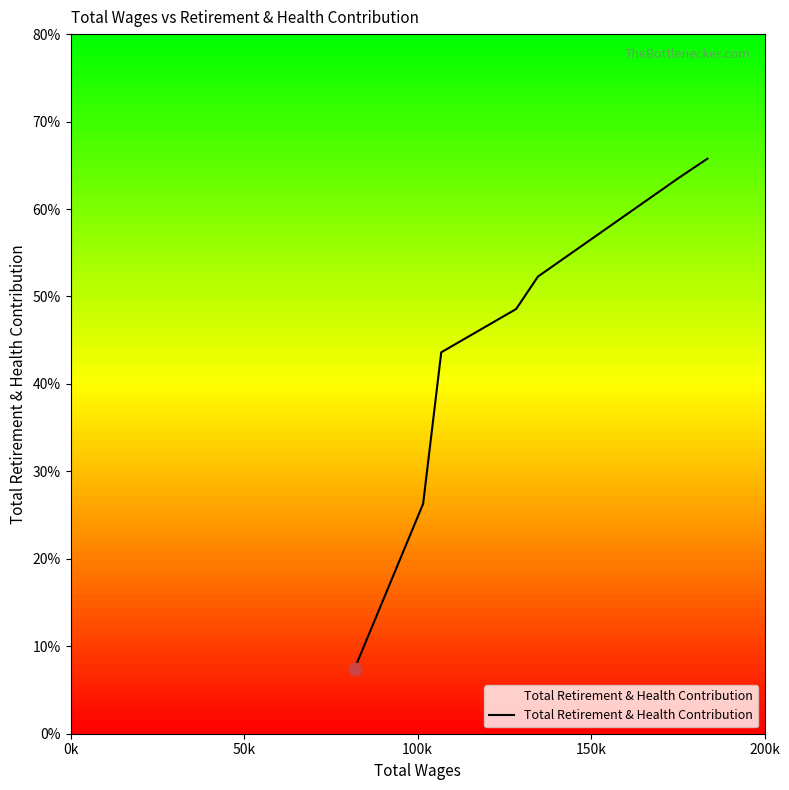

Does the chart have visible grid lines?

No